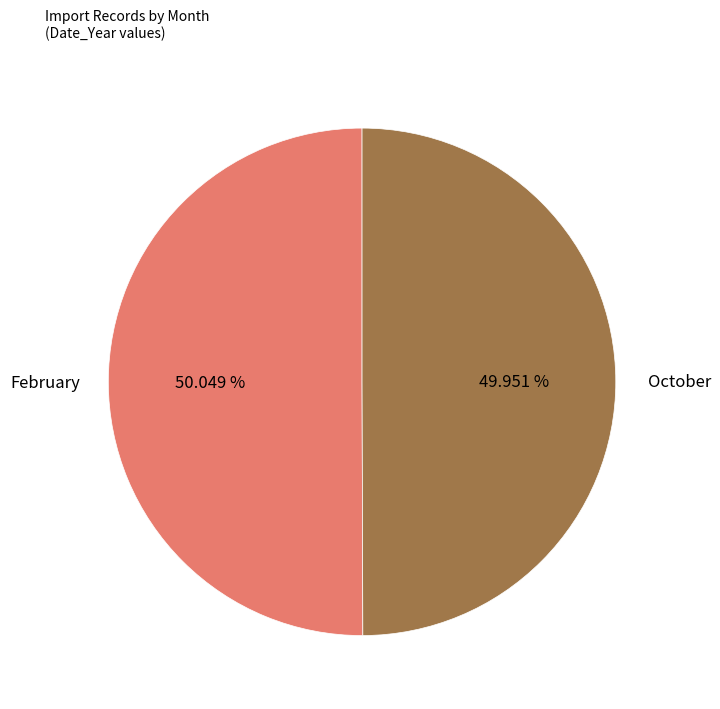

To the nearest percent, what is the average slice percentage?

50%